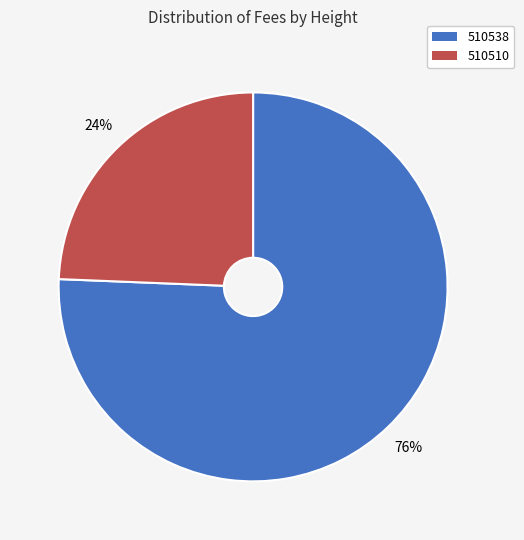

Rank the categories by value from highest to lowest.

510538, 510510